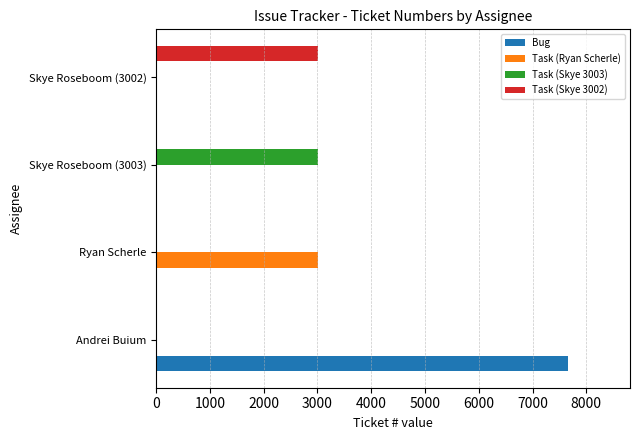

Between Andrei Buium and Skye Roseboom (3003), which series saw the biggest shift?

Bug